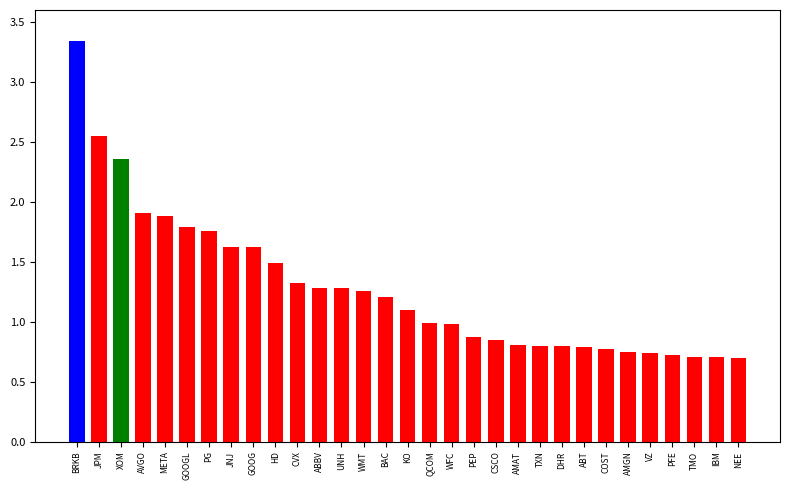

What position from the left is NEE?

31